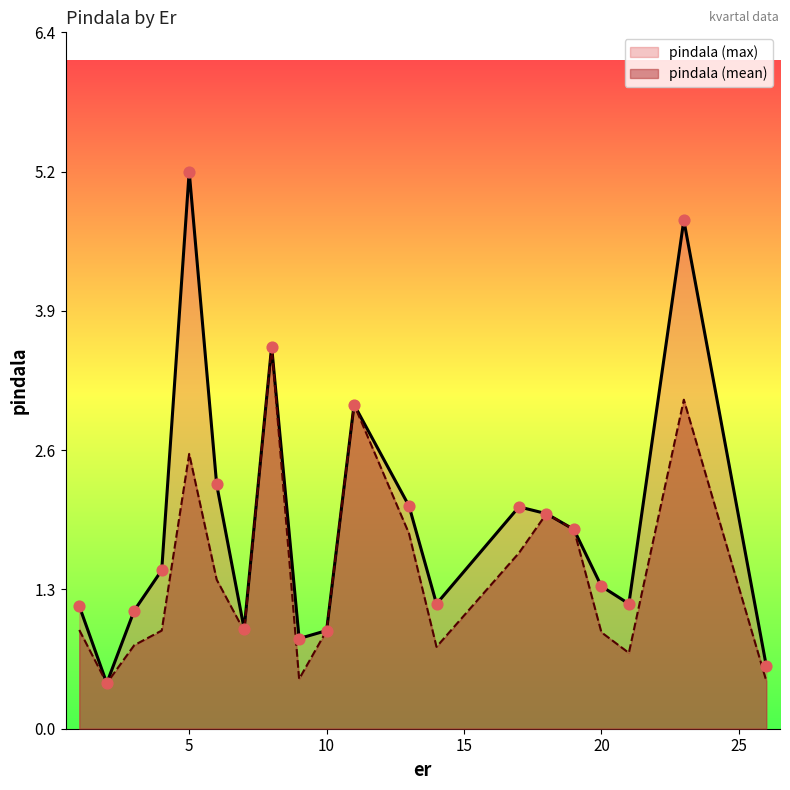

Read the pindala (mean) value at 10.

0.9